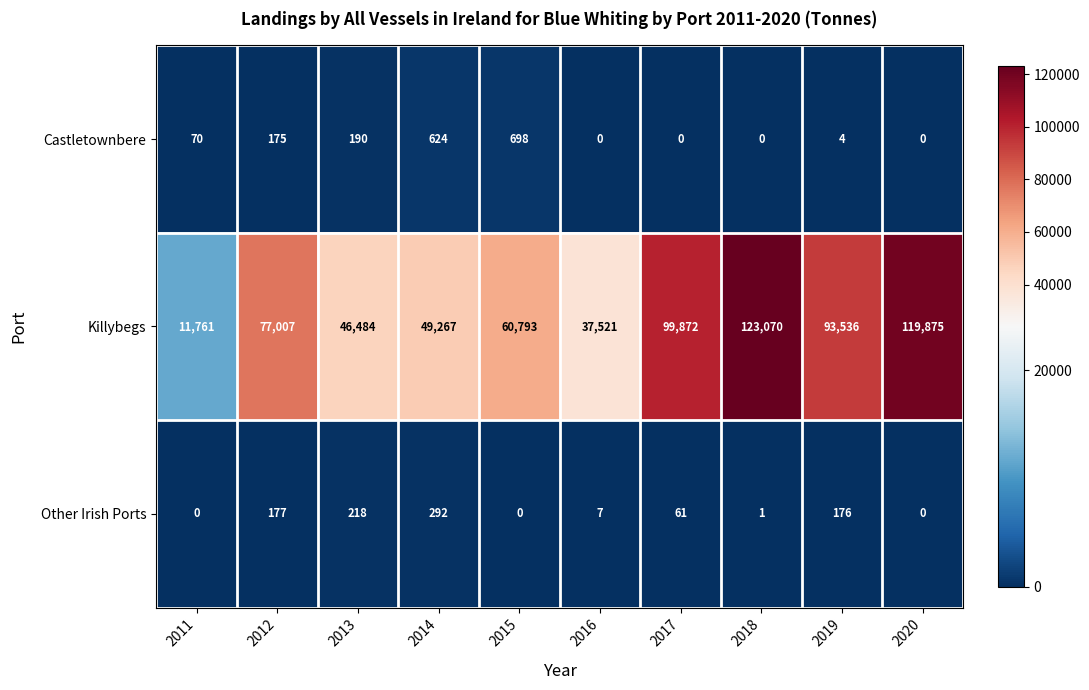

At 2018, list the series in order from largest to smallest.

Killybegs, Other Irish Ports, Castletownbere